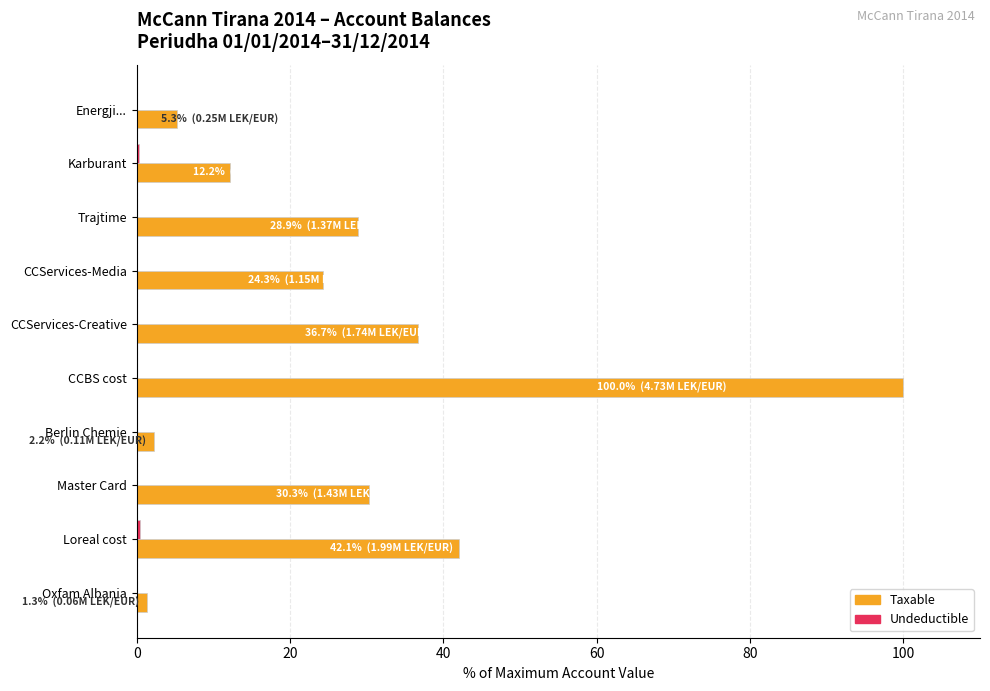

Where is Taxable nearest to the value 50?

Loreal cost